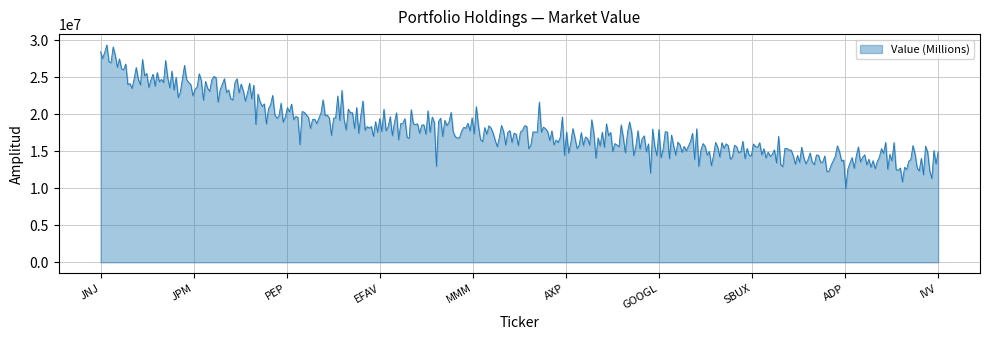

What is the maximum value shown in the chart?

29337623.9